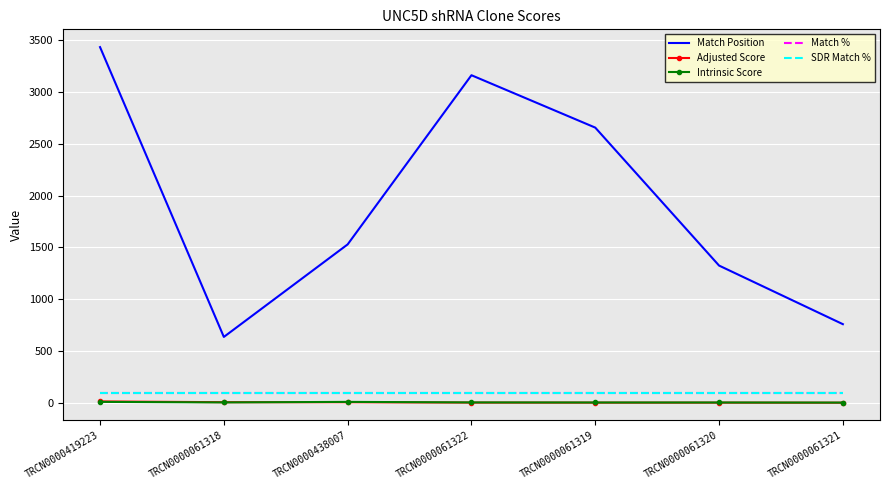

Between TRCN0000061318 and TRCN0000061322, which series saw the biggest shift?

Match Position